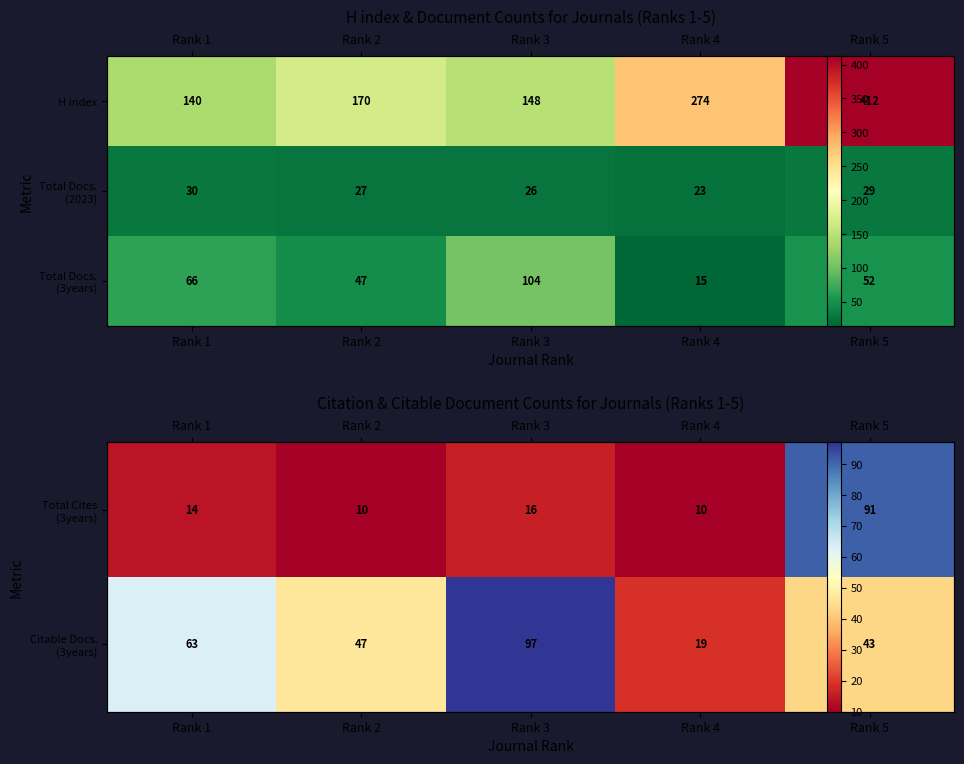

What is the maximum value for Total Docs. (3years)?

104